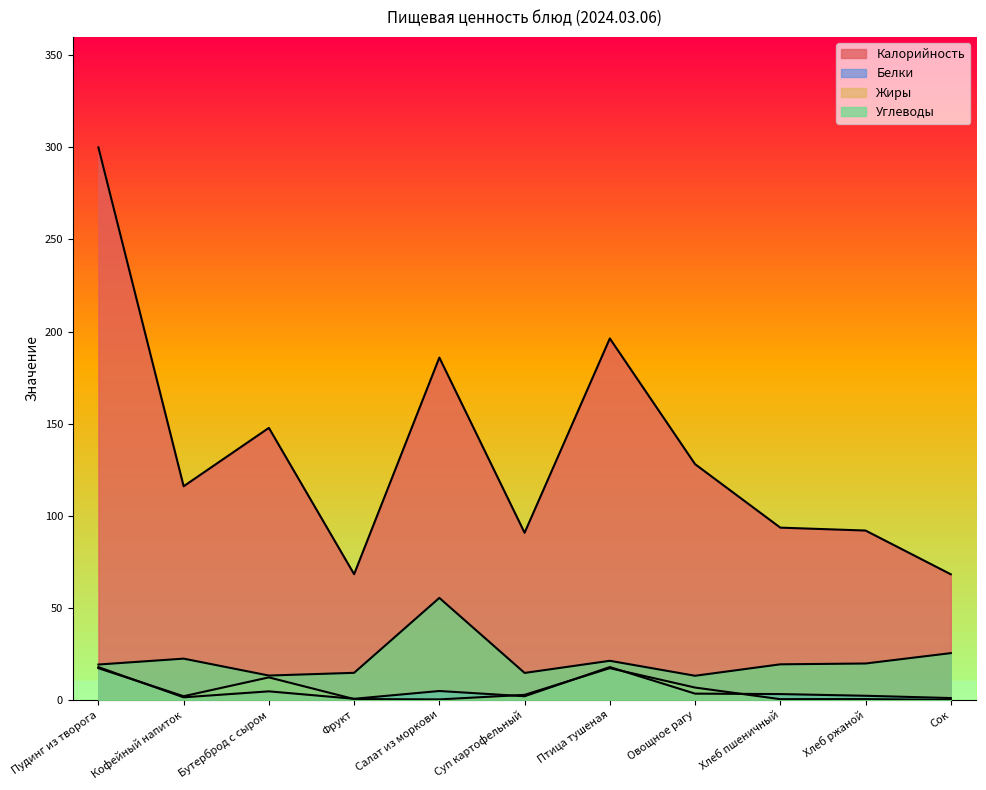

Reading left to right, transcribe all the data shown in this chart.

Калорийность: Пудинг из творога=300.0	Кофейный напиток=116.0	Бутерброд с сыром=147.7	Фрукт=68.3	Салат из моркови=185.9	Суп картофельный=90.8	Птица тушеная=196.2	Овощное рагу=128.0	Хлеб пшеничный=93.5	Хлеб ржаной=92.0	Сок=68.2
Белки: Пудинг из творога=17.8	Кофейный напиток=1.4	Бутерброд с сыром=4.6	Фрукт=0.6	Салат из моркови=4.8	Суп картофельный=2.0	Птица тушеная=17.8	Овощное рагу=3.4	Хлеб пшеничный=3.2	Хлеб ржаной=2.2	Сок=1.0
Жиры: Пудинг из творога=17.2	Кофейный напиток=2.0	Бутерброд с сыром=12.2	Фрукт=0.5	Салат из моркови=0.3	Суп картофельный=2.7	Птица тушеная=17.2	Овощное рагу=6.7	Хлеб пшеничный=0.4	Хлеб ржаной=0.4	Сок=0.0
Углеводы: Пудинг из творога=19.2	Кофейный напиток=22.4	Бутерброд с сыром=13.2	Фрукт=14.7	Салат из моркови=55.4	Суп картофельный=14.6	Птица тушеная=21.2	Овощное рагу=13.1	Хлеб пшеничный=19.3	Хлеб ржаной=19.8	Сок=25.4